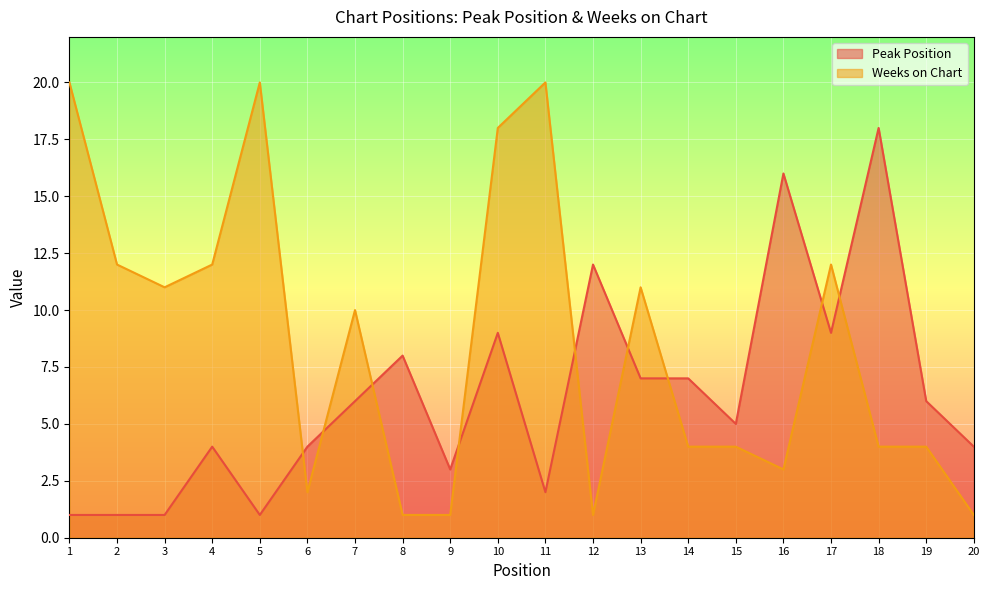

What is the value of the Weeks on Chart point at the 7th from the left?

10